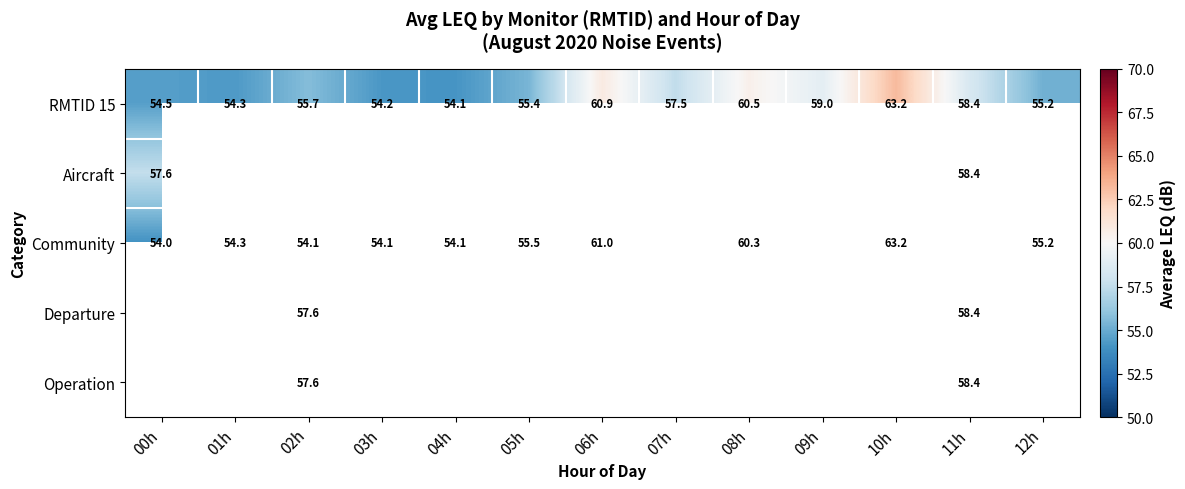

What is the approximate value of RMTID 15 at 12h?

55.2